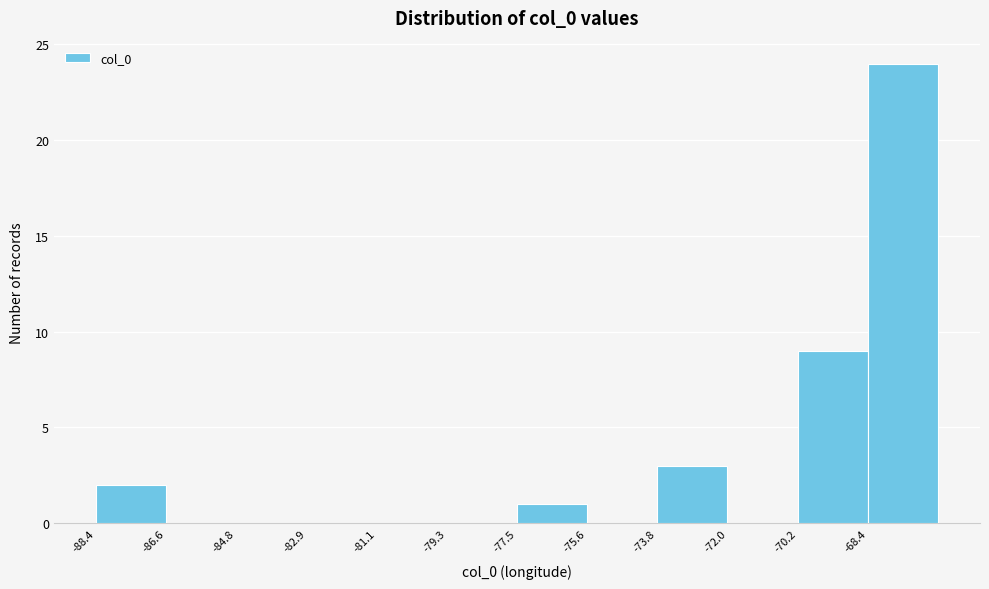

Reading left to right, list every bar in this chart as the range it spans on the x-axis followed by its height. Neither the bar edges nor the heights are printed on the chart, so give them approximately, as read against the axes.

-88.4 to -86.6: 2
-86.6 to -84.8: 0
-84.8 to -83.0: 0
-83.0 to -81.2: 0
-81.2 to -79.2: 0
-79.2 to -77.4: 0
-77.4 to -75.6: 1
-75.6 to -73.8: 0
-73.8 to -72.0: 3
-72.0 to -70.2: 0
-70.2 to -68.4: 9
-68.4 to -66.6: 24